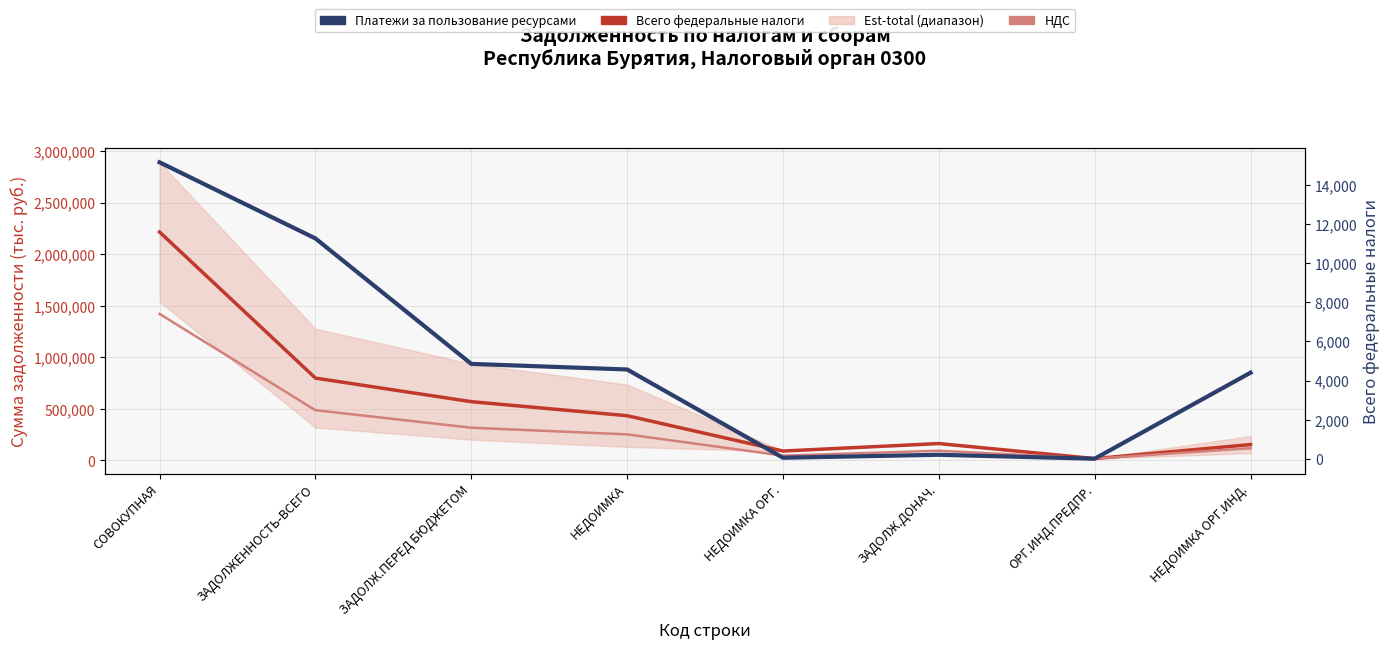

Between СОВОКУПНАЯ and ОРГ.ИНД.ПРЕДПР., which series saw the biggest shift?

Всего федеральные налоги